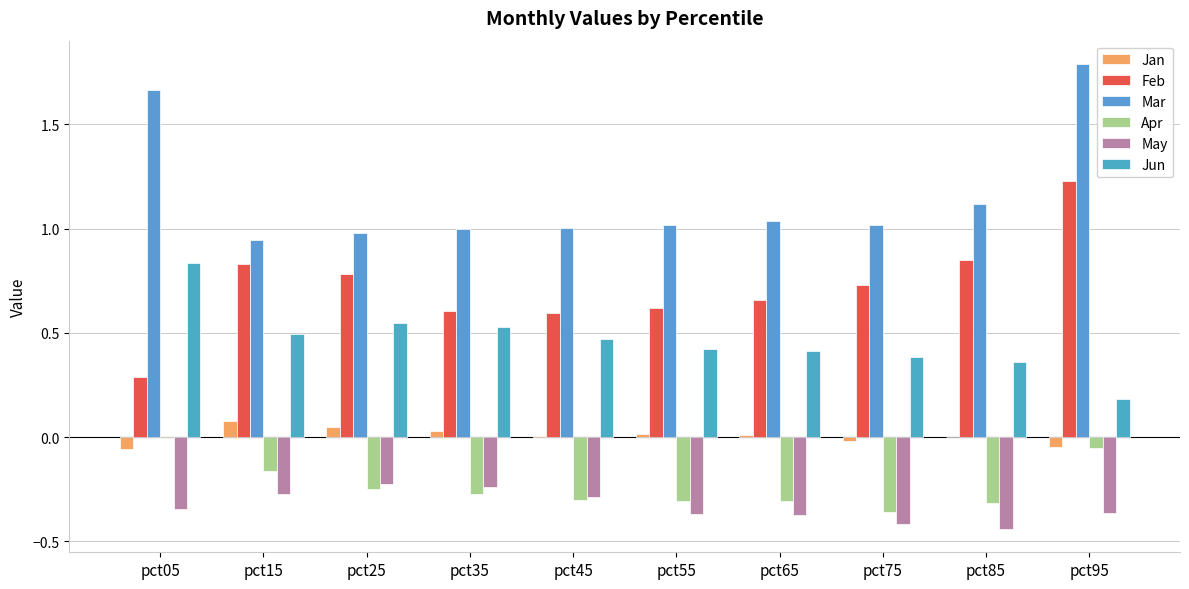

At which label is May closest to 0?

pct25